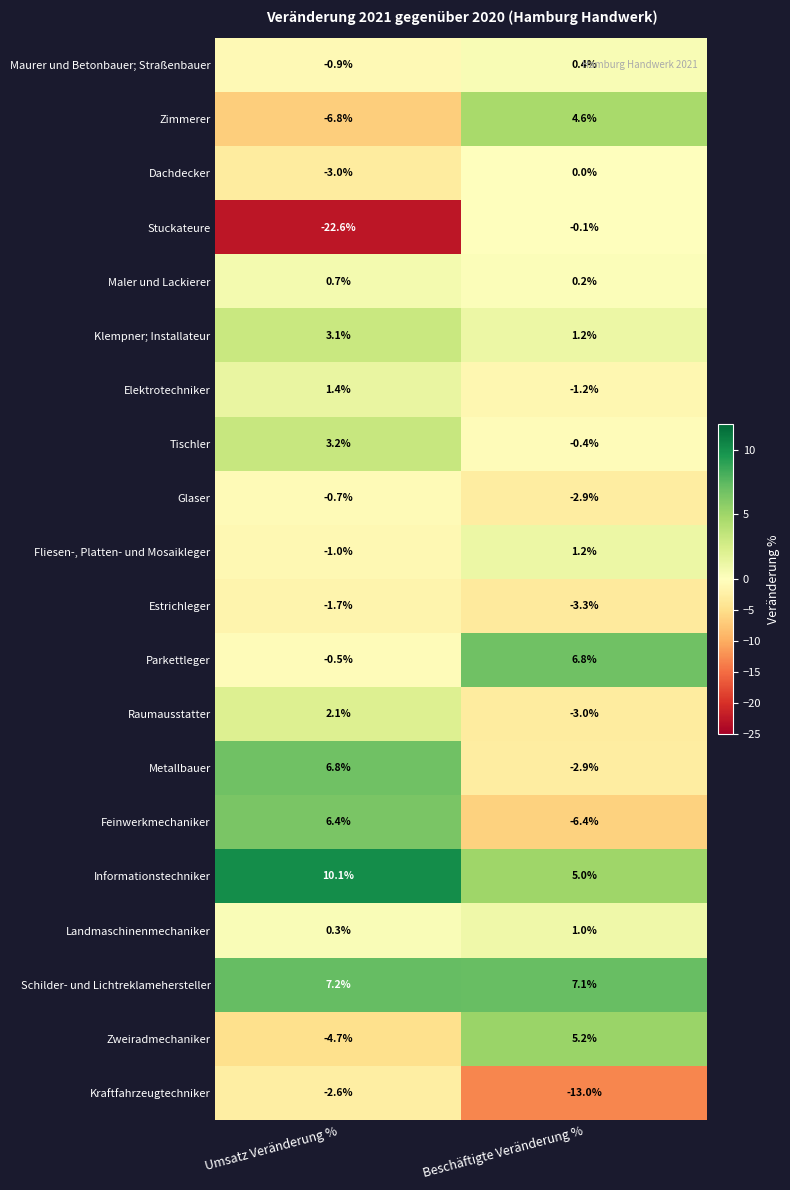

What is the spread (max minus min) of values at Beschäftigte Veränderung %?

20.1